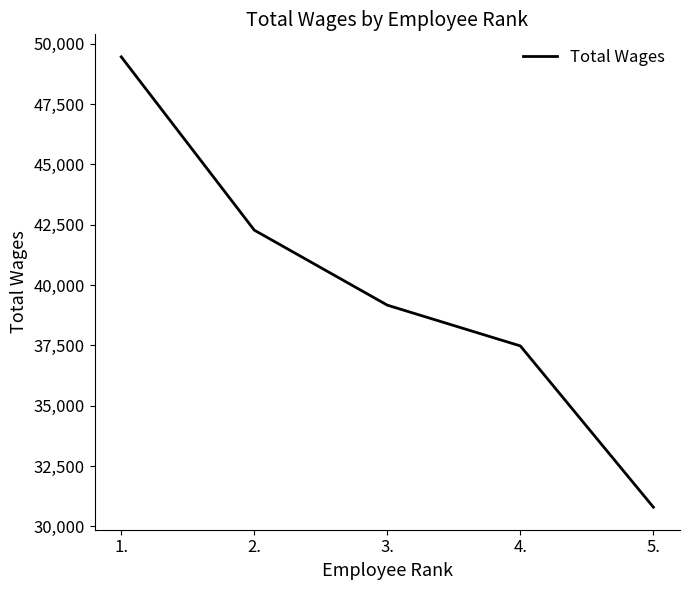

The chart shows a value of 24946 at 4.. True or false?

False